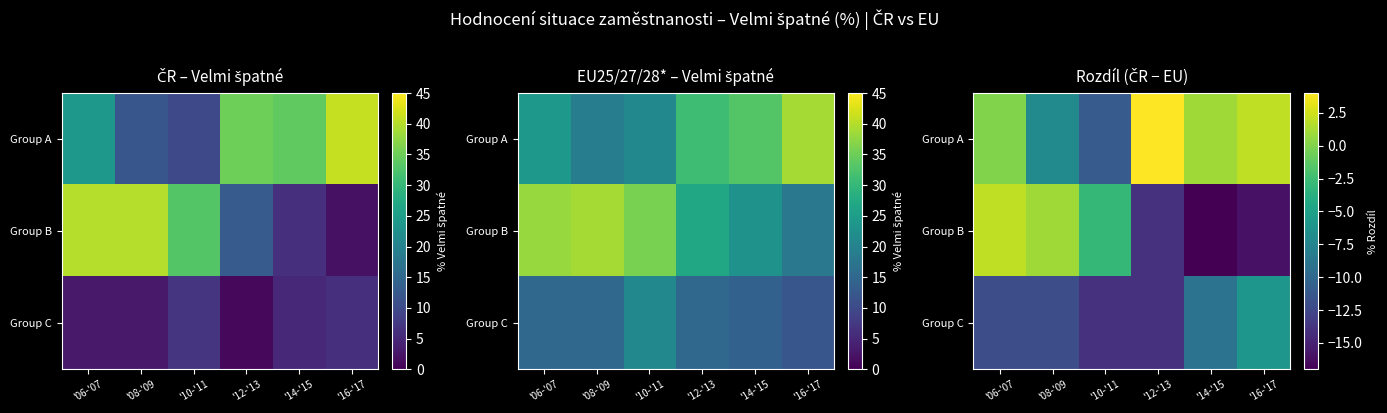

What is the difference between the maximum and second lowest values in the Group C series?

8